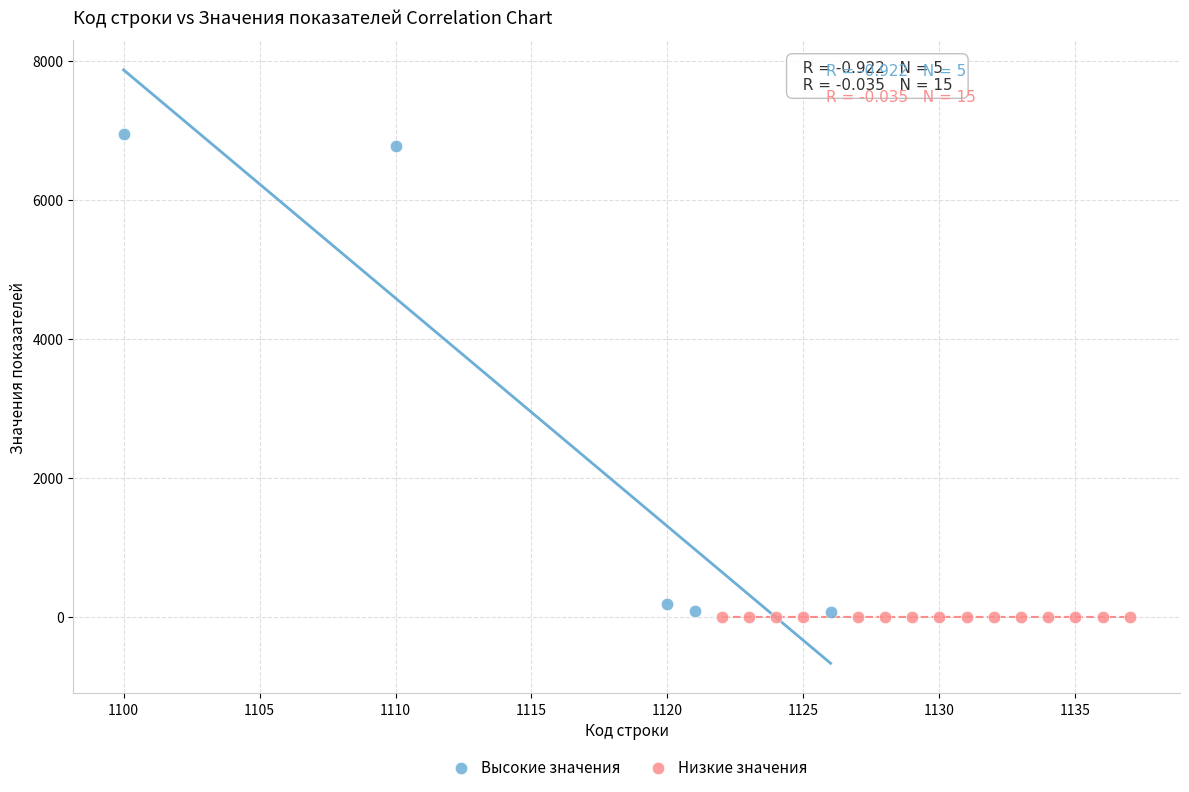

Which series has the largest Y range (max minus min)?

Высокие значения